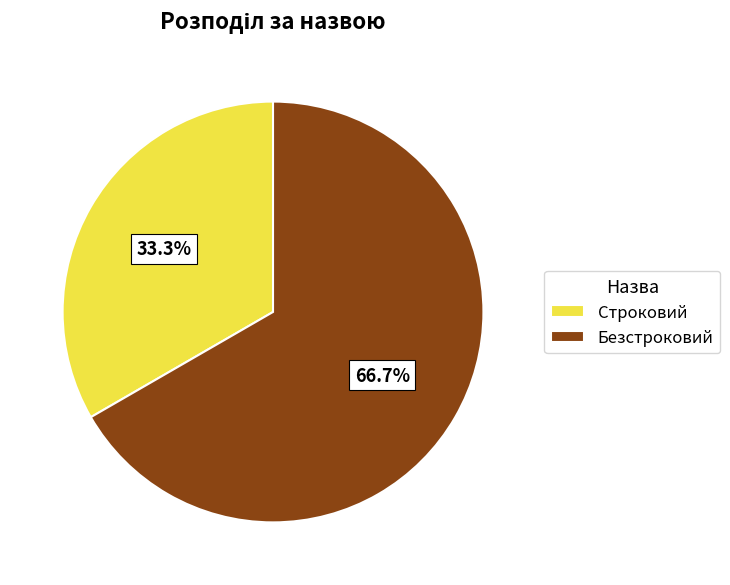

What is the smallest slice in the pie chart?

Строковий